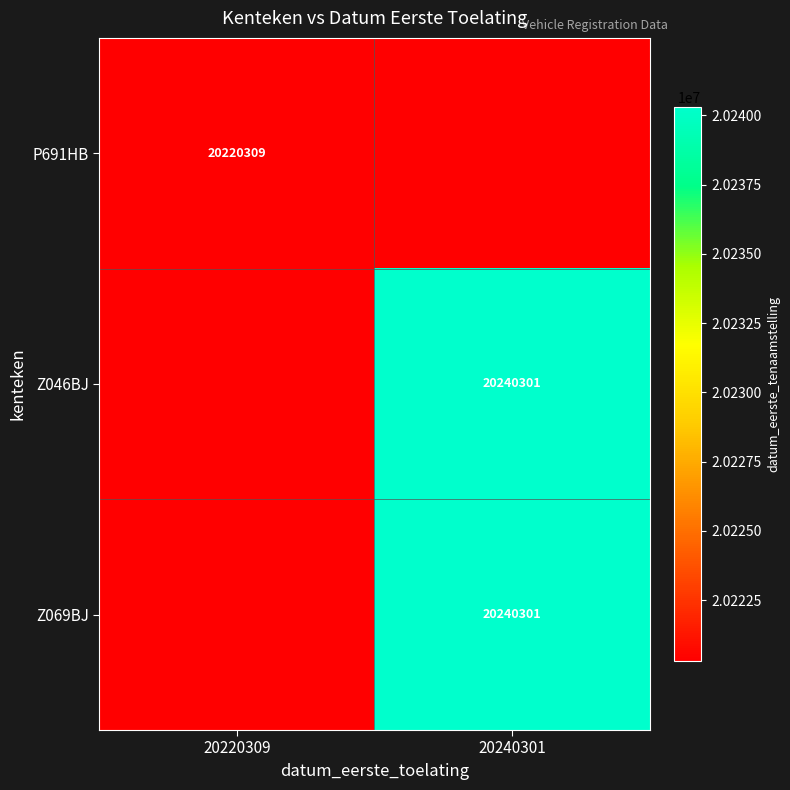

What is the minimum value shown in the chart?

20220309